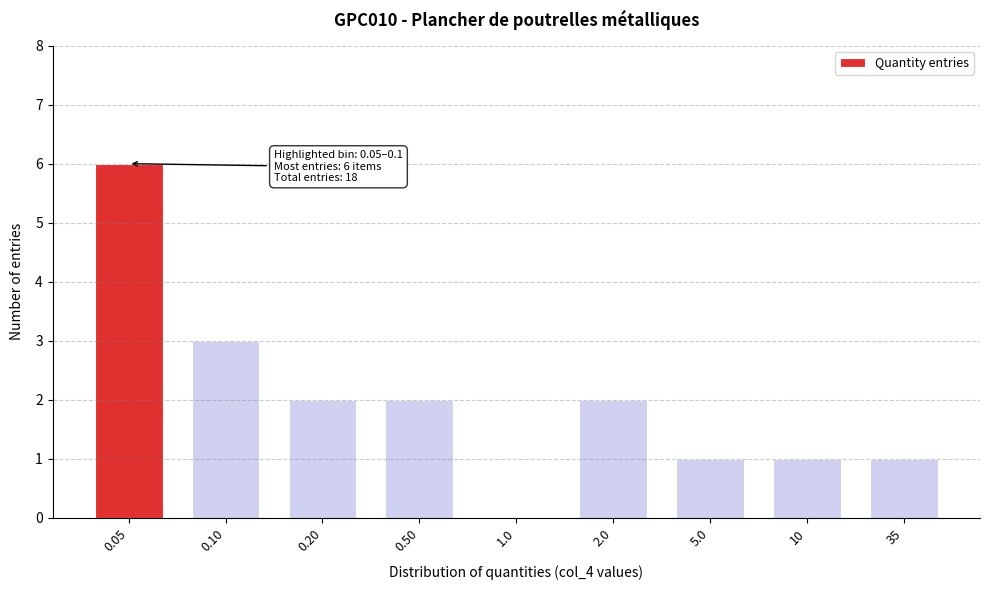

Reading left to right, extract all data points from this chart.

0.05=6	0.10=3	0.20=2	0.50=2	1.0=0	2.0=2	5.0=1	10=1	35=1